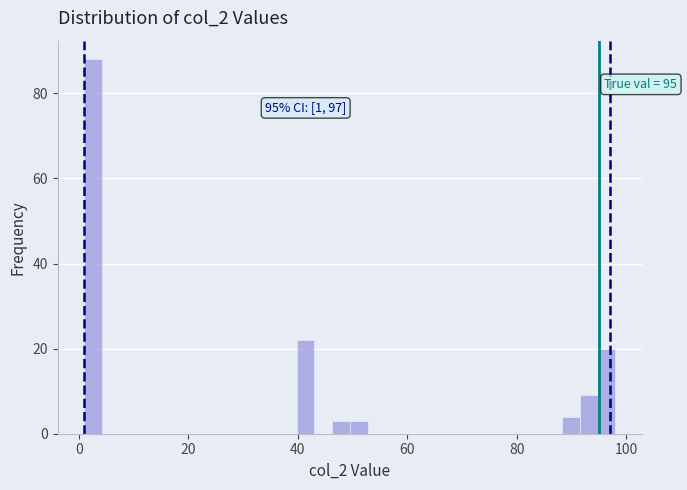

Read against the x-axis, roughly where is the centre of the tallest bar?

2